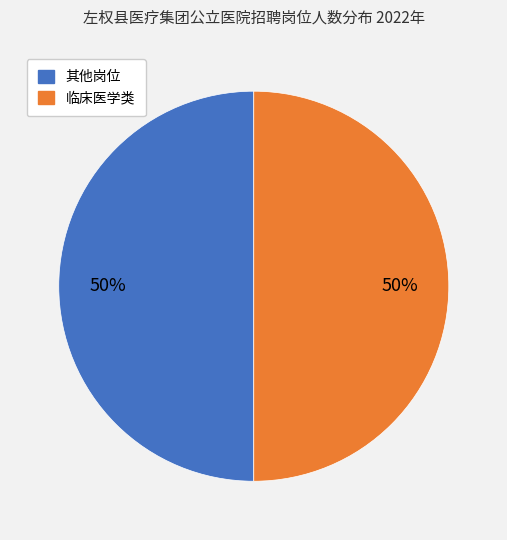

What percentage is the 其他岗位 slice, to the nearest percent?

50%